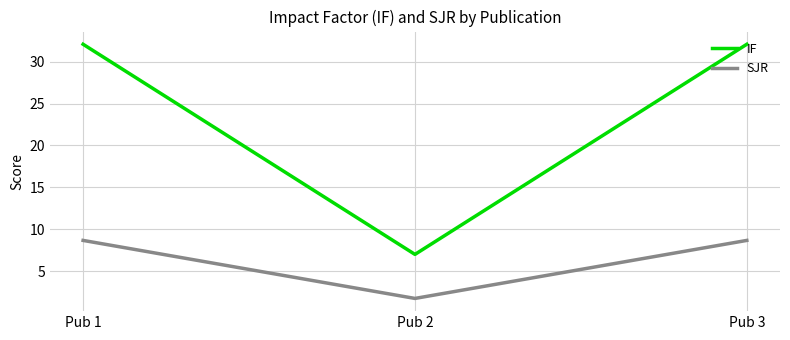

What is the maximum value for SJR?

8.7